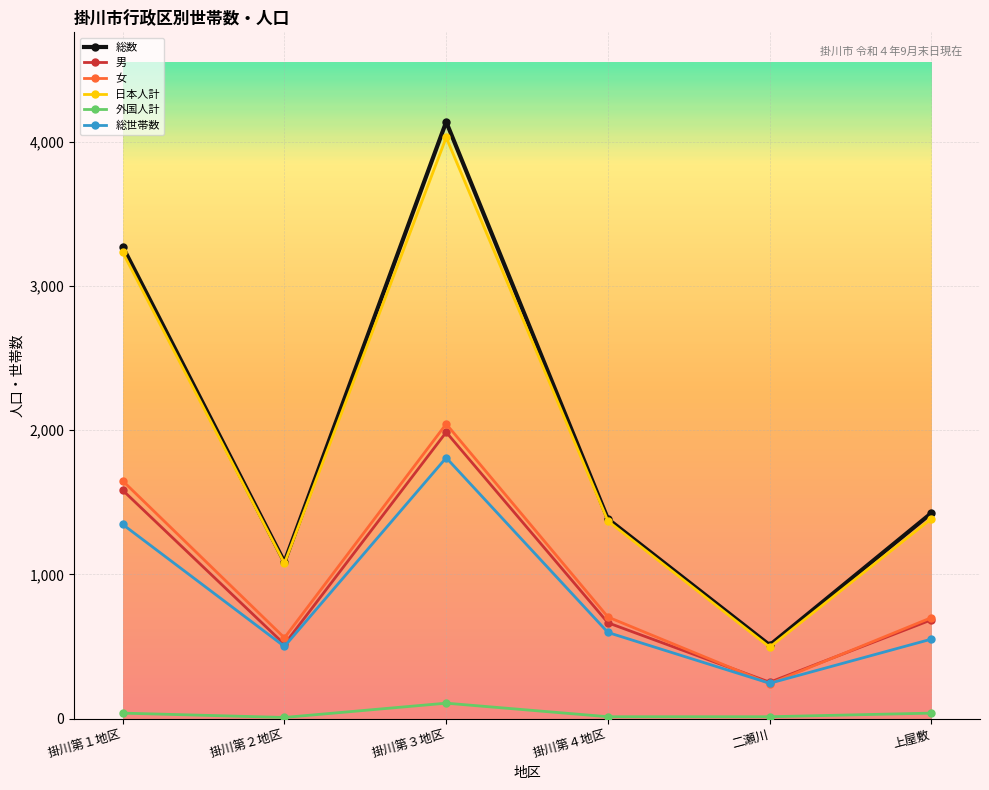

At how many categories does at least one series exceed 3751?

1